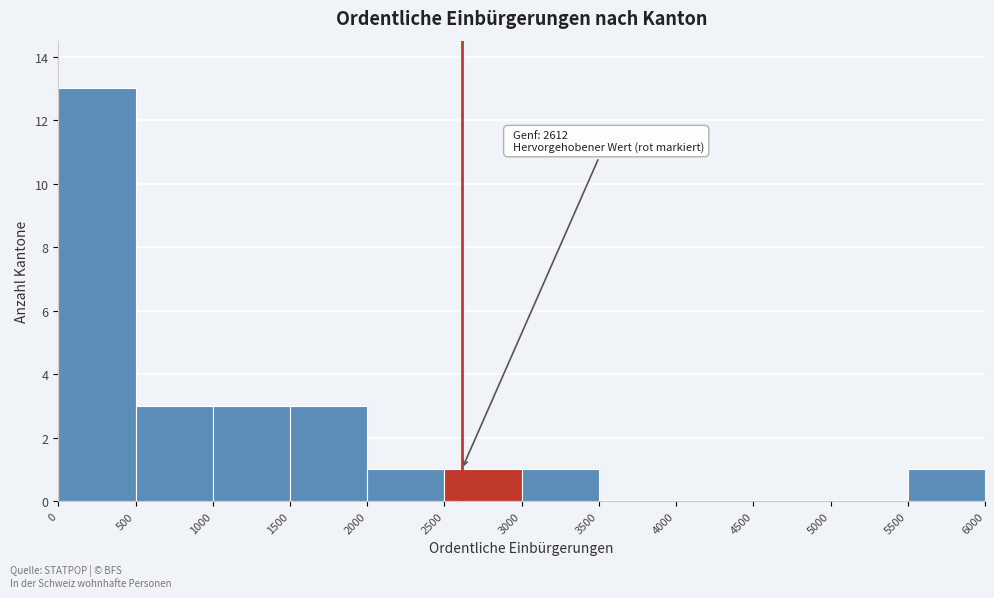

Which range on the x-axis has the tallest bar?

0 to 500